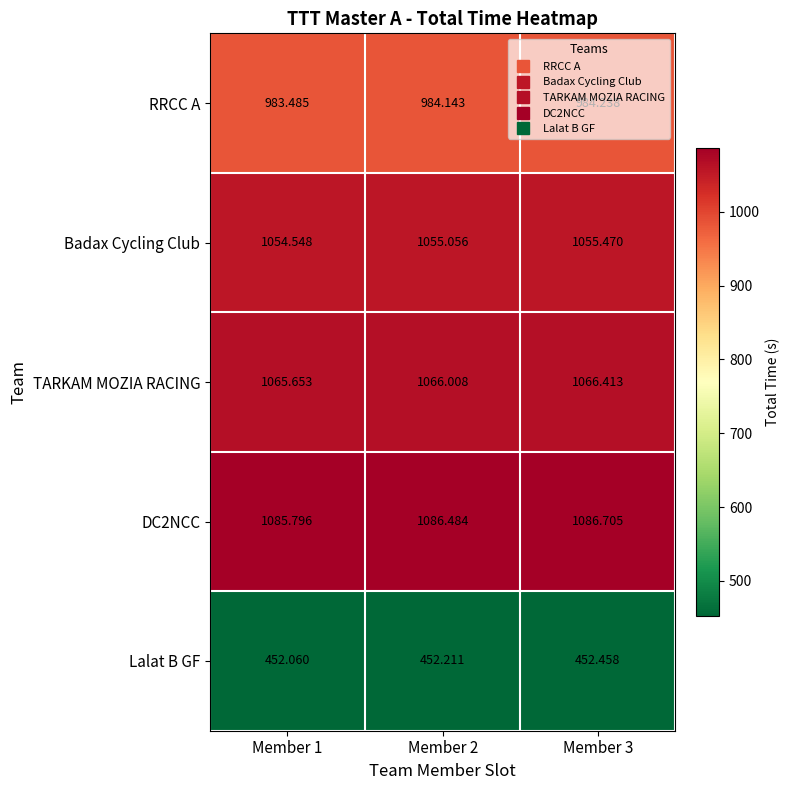

Is the value of TARKAM MOZIA RACING at Member 1 greater than the value of Badax Cycling Club at Member 1?

Yes